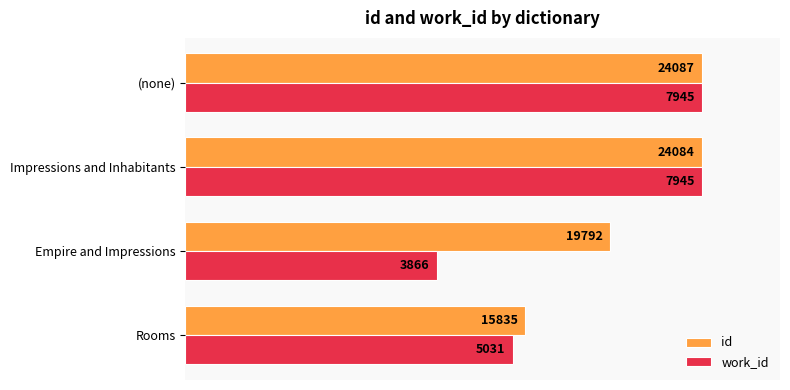

What are all the series names shown in the legend?

id, work_id